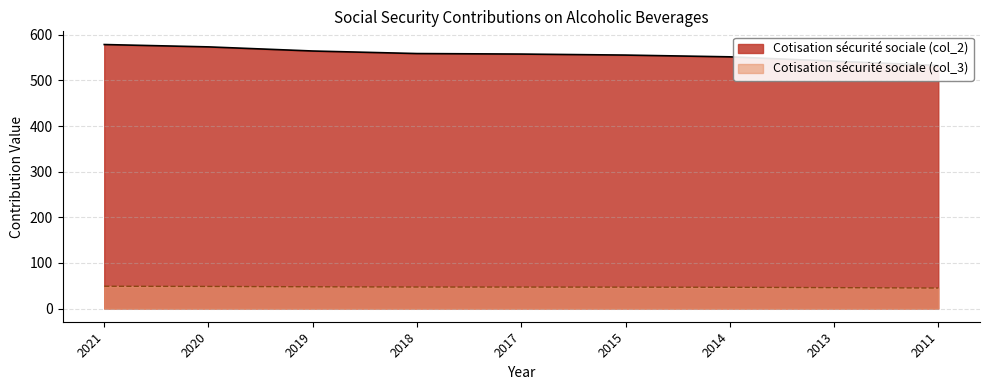

What are all the series names shown in the legend?

col_2, col_3